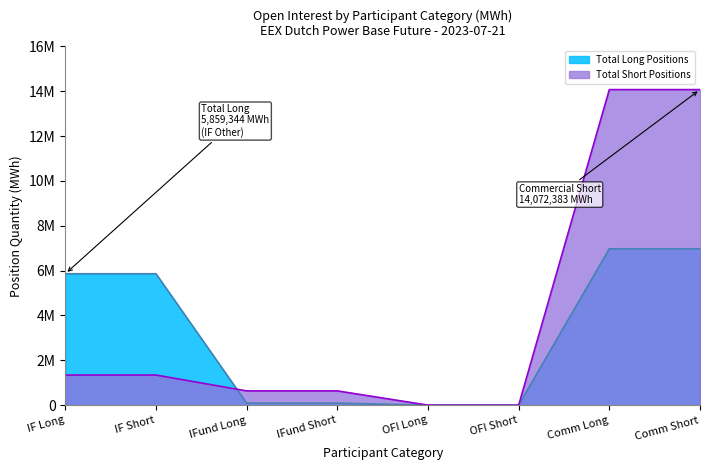

True or false: Total Short Positions has more than 0 points higher than both neighbors.

False